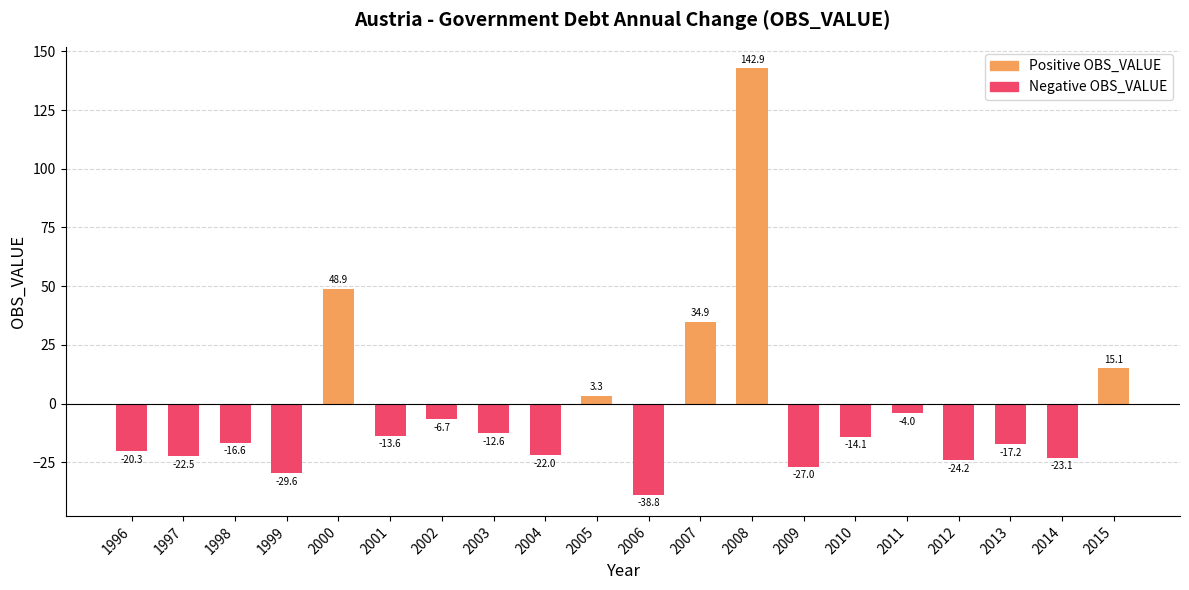

What is the highest value of the Positive OBS_VALUE series?

142.9